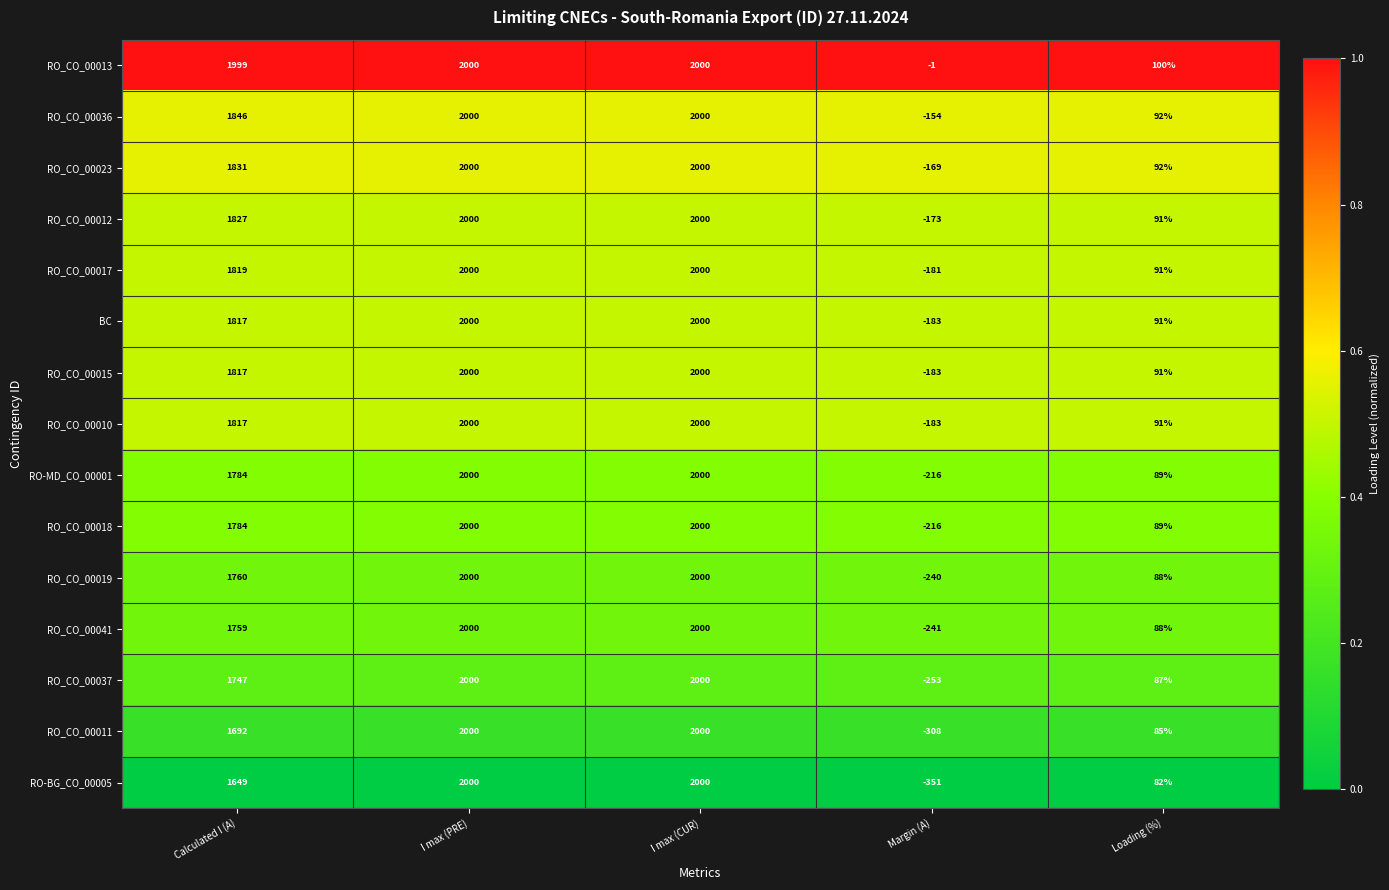

What is the difference between the maximum and minimum values in the RO_CO_00011 series?

2308